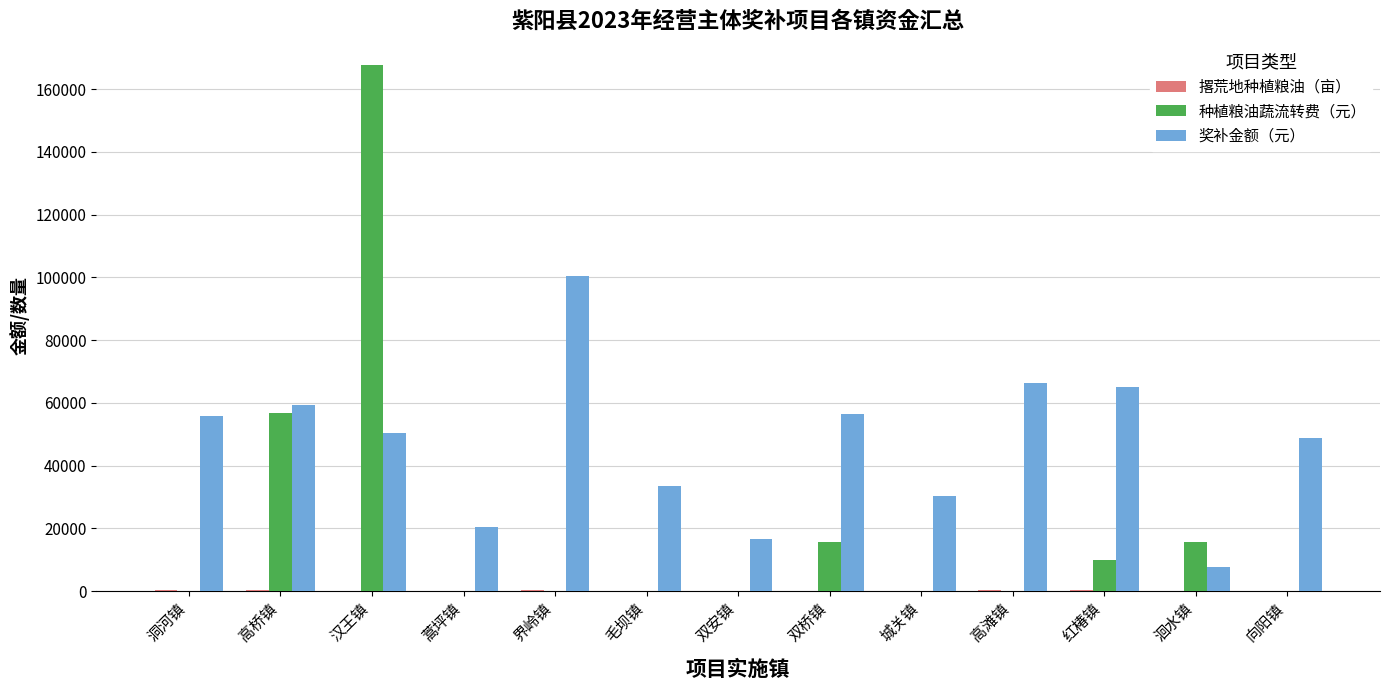

At which category is the sum across all series the highest?

汉王镇